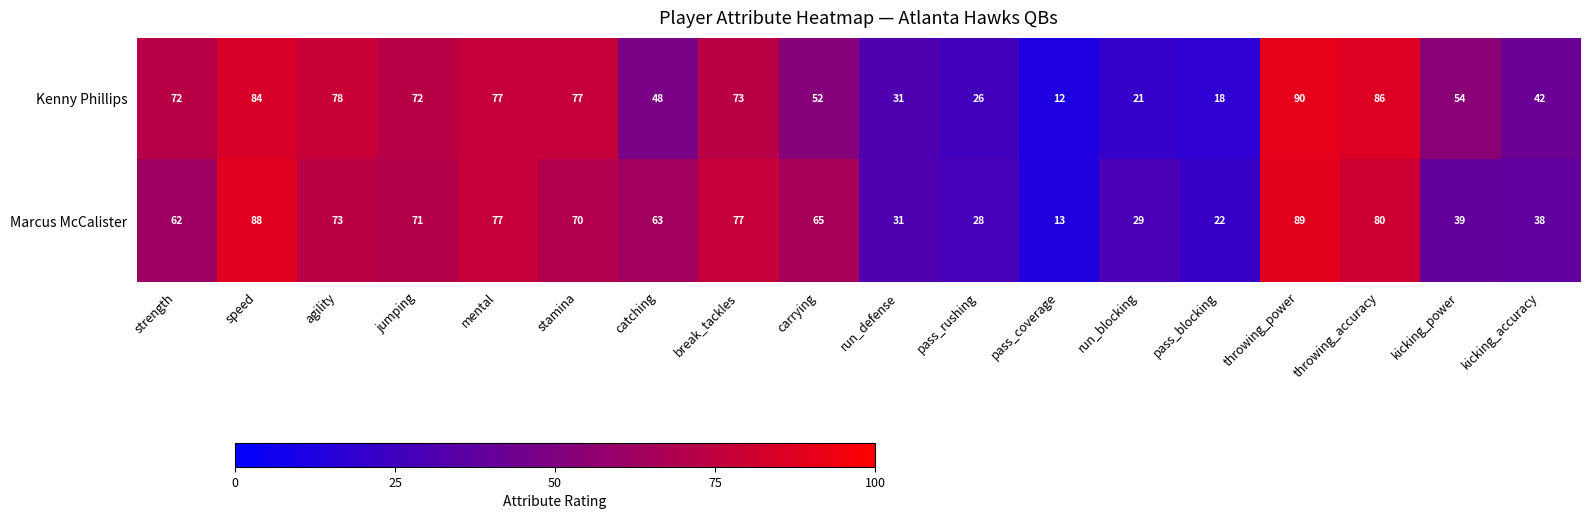

Where is Marcus McCalister nearest to the value 51?

strength